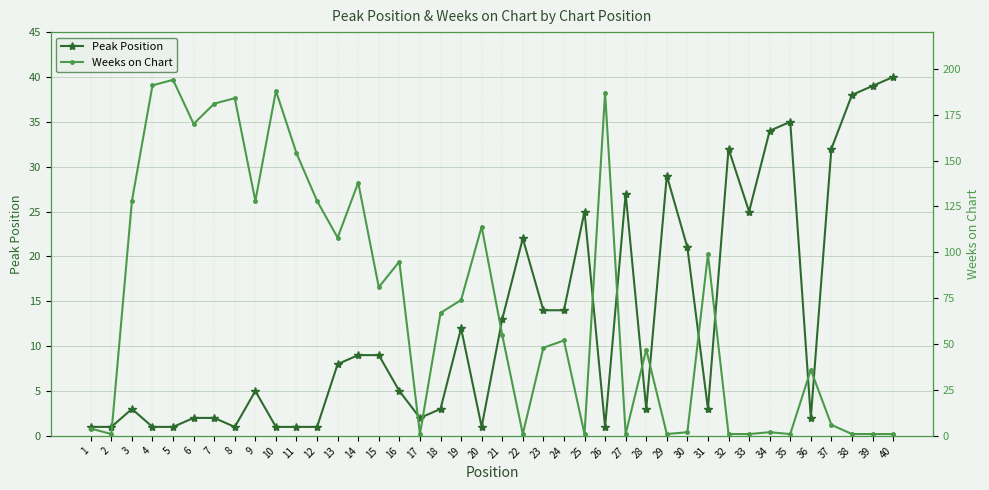

Which series changed the most between 17 and 28?

Weeks on Chart